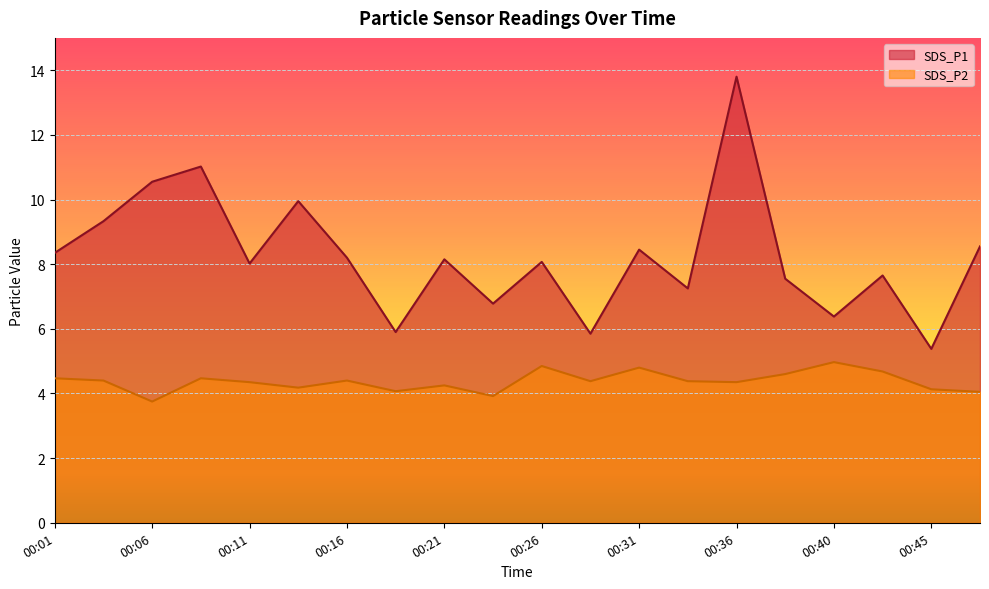

At which label is SDS_P1 closest to 9?

00:03